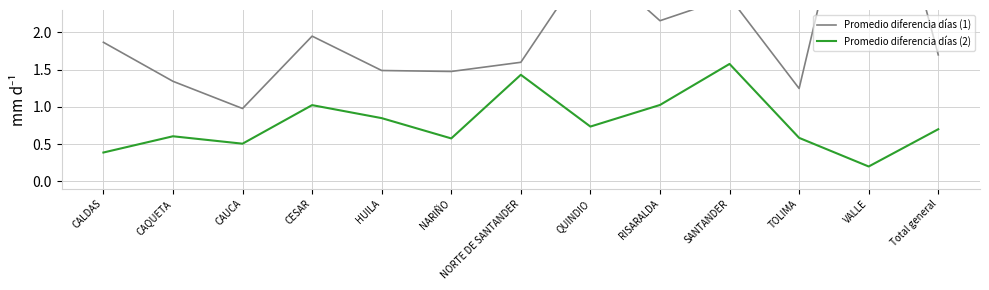

Which series has the widest spread of values?

Promedio diferencia días (1)